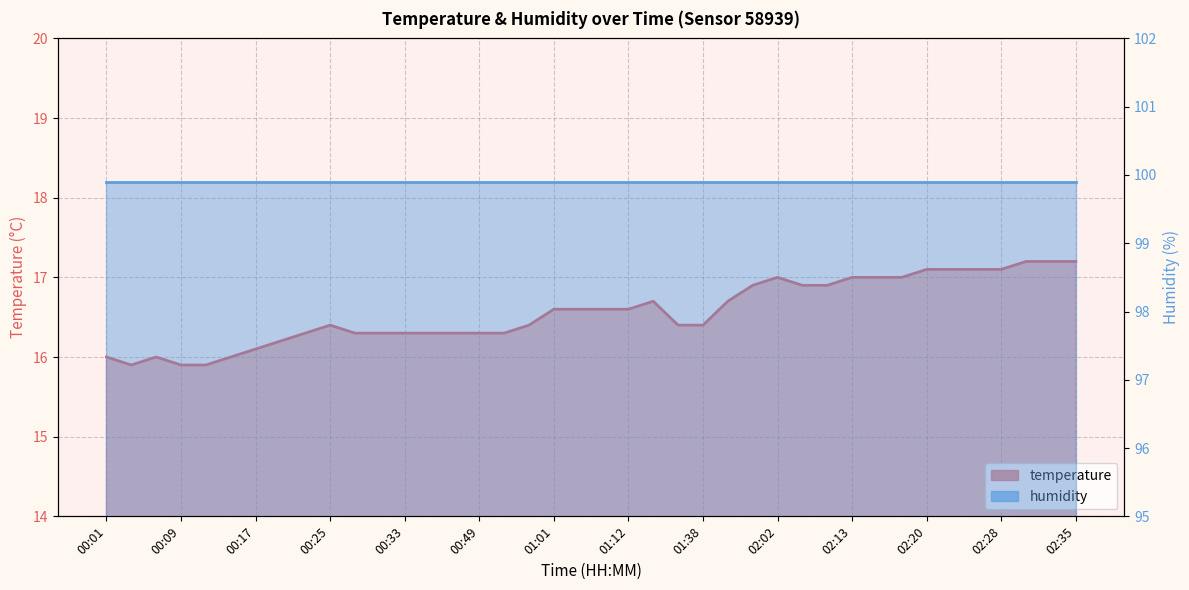

Which label corresponds to the smallest value in the chart?

00:04